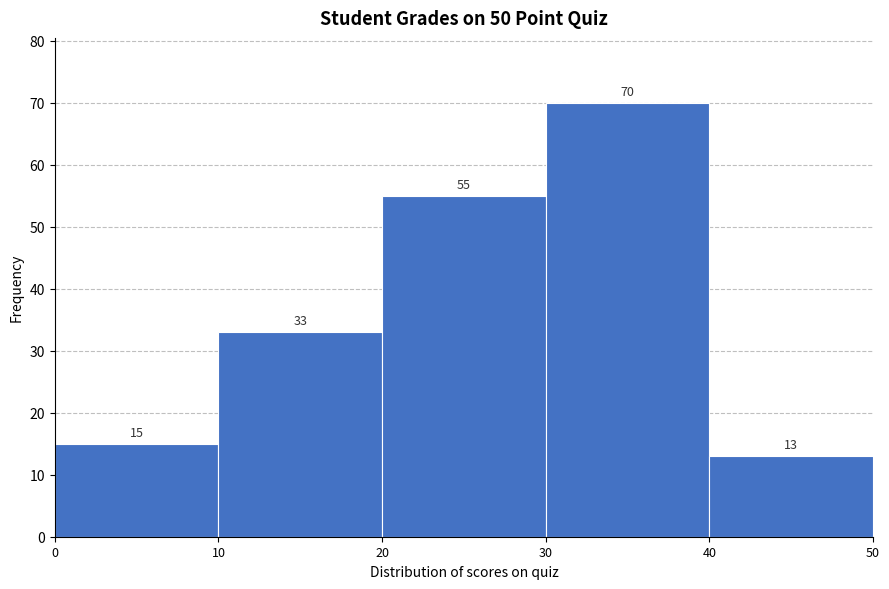

Reading left to right, list every bar in this chart as the range it spans on the x-axis followed by its height.

0 to 10: 15
10 to 20: 33
20 to 30: 55
30 to 40: 70
40 to 50: 13